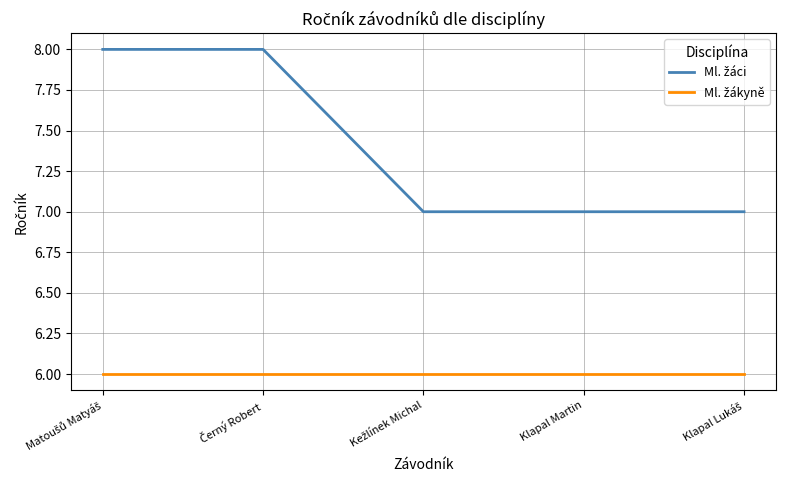

What is the maximum value shown in the chart?

8